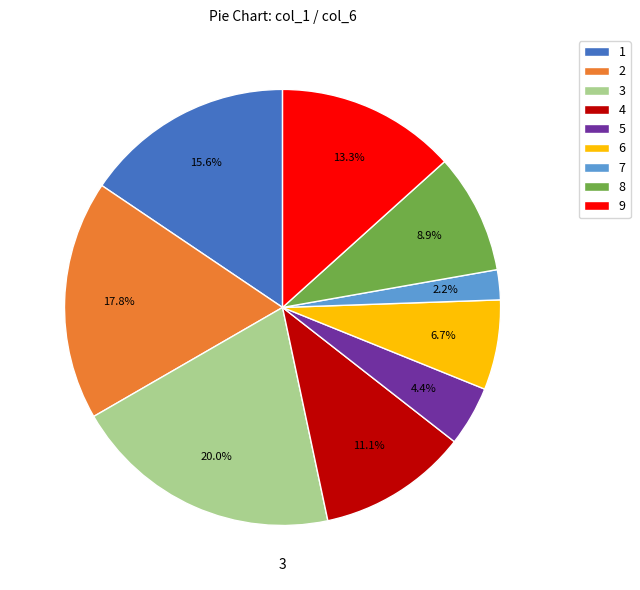

Approximately how many times larger is the value at 1 compared to 6?

2.3